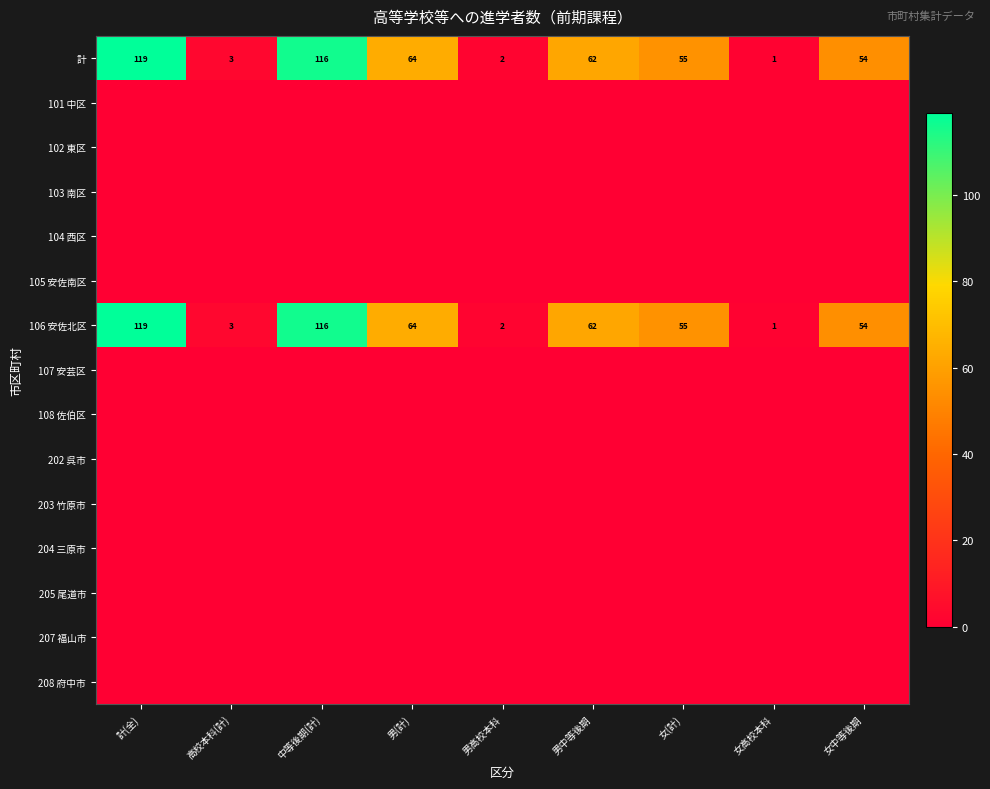

What is the highest value of the 106 安佐北区 series?

119